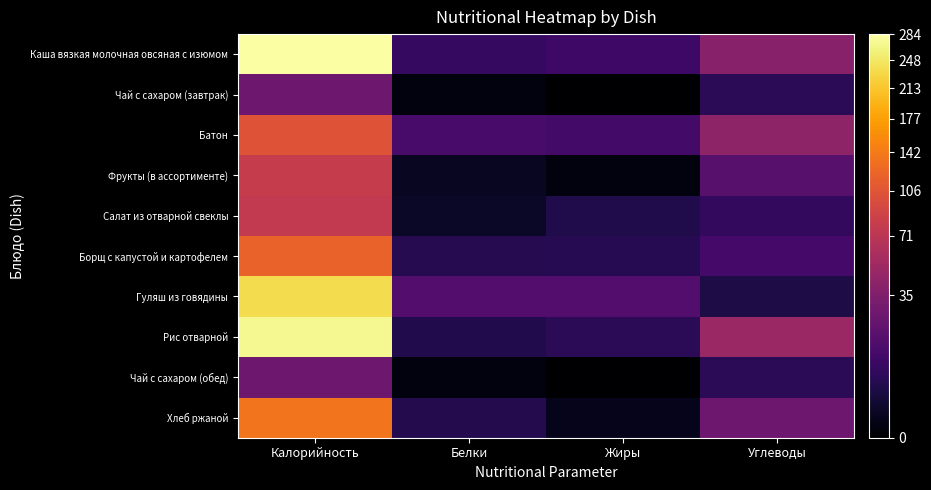

At which category is the sum across all series the highest?

Калорийность